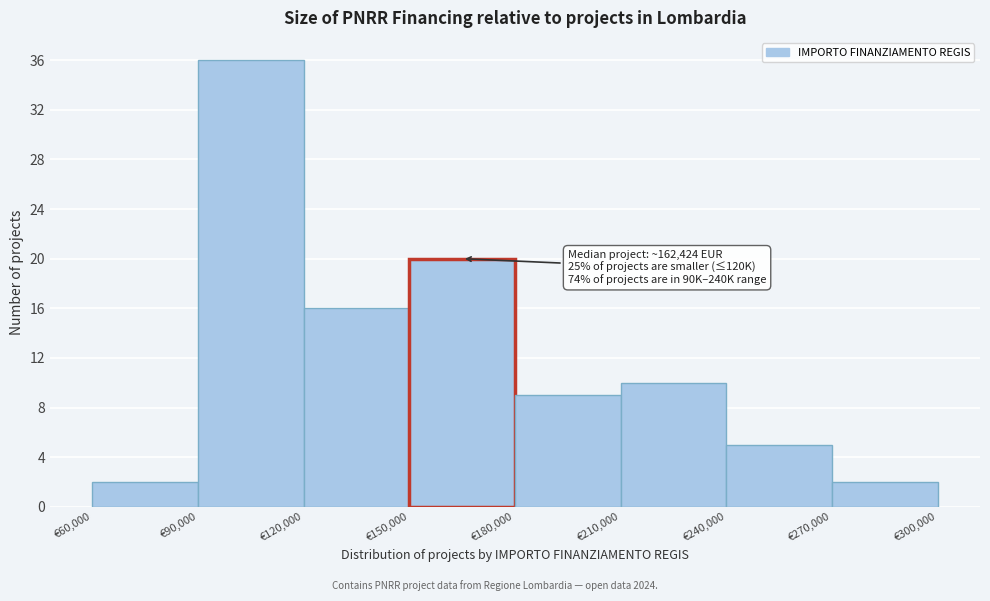

Over which range of the x-axis is the bar tallest?

90000 to 120000